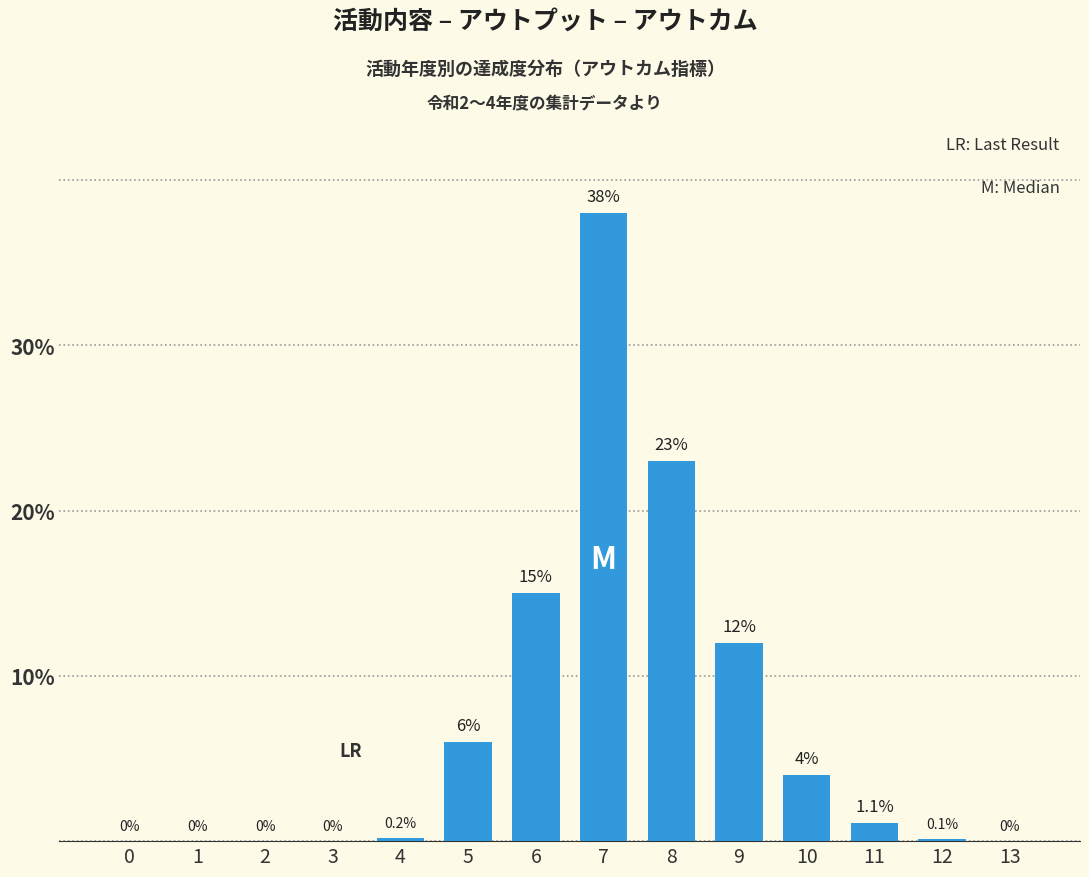

Reading left to right, transcribe all the data shown in this chart.

0=0.0	1=0.0	2=0.0	3=0.0	4=0.2	5=6.0	6=15.0	7=38.0	8=23.0	9=12.0	10=4.0	11=1.1	12=0.1	13=0.0